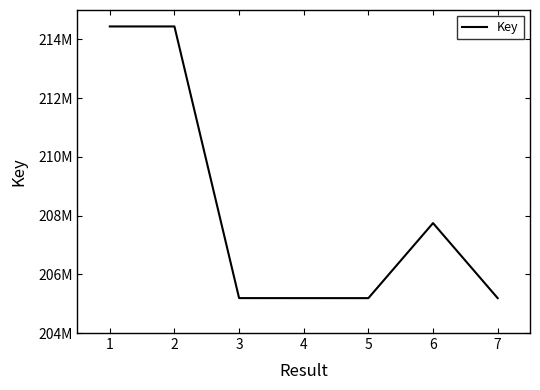

Does the chart display data point markers on the line(s)?

No